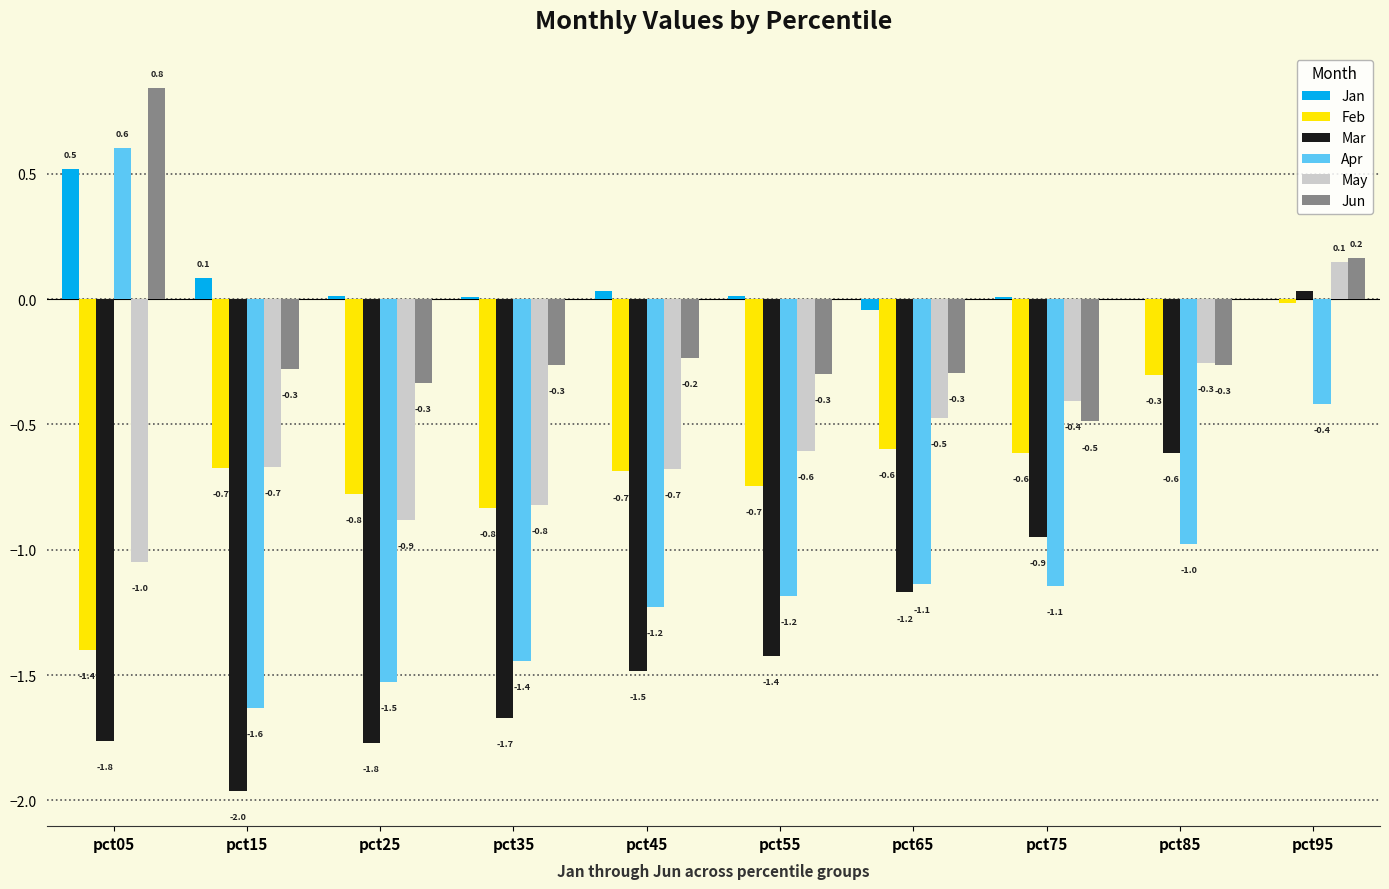

Where does the Mar series first go above -1?

pct75